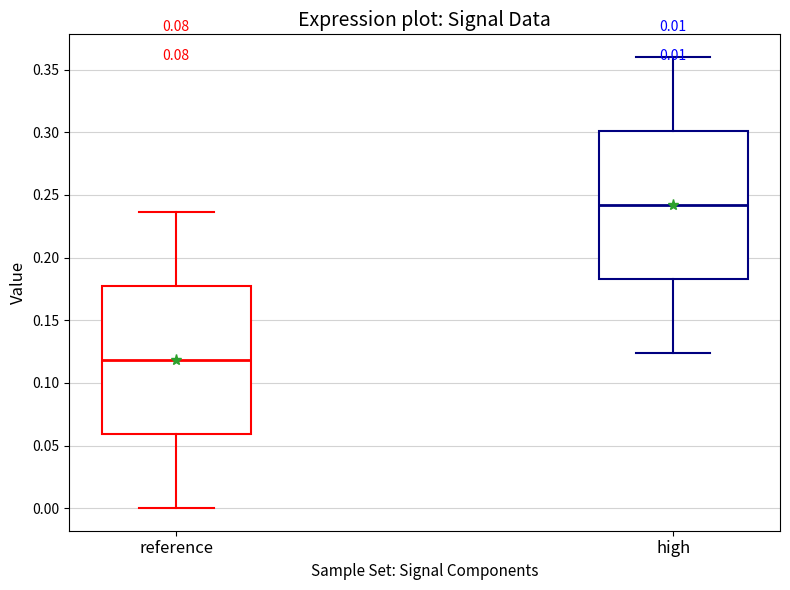

Which box's median line is the highest?

high